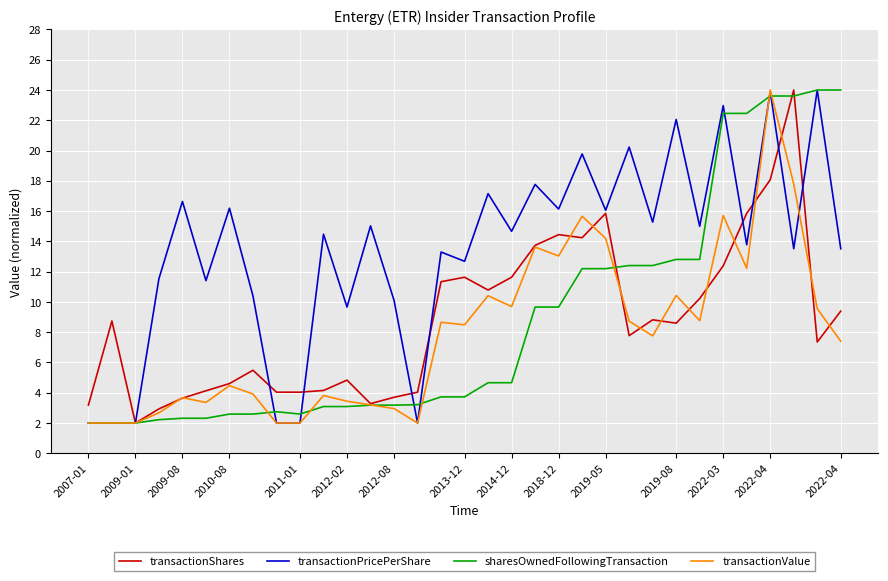

What is the maximum value for transactionPricePerShare?

24.0